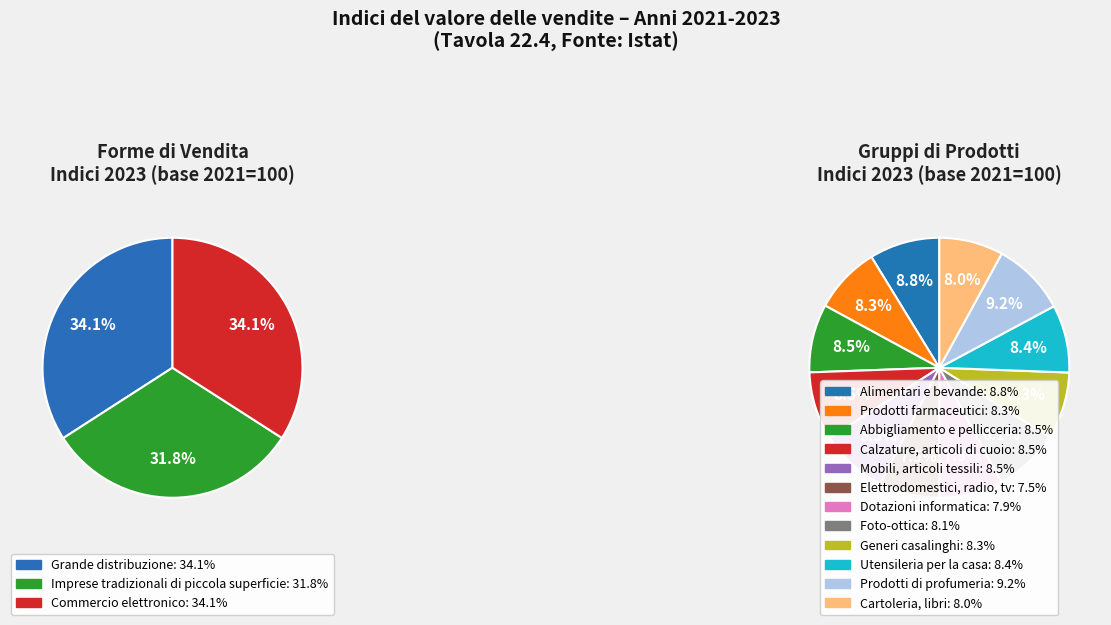

To the nearest percent, what is the average slice percentage?

33%